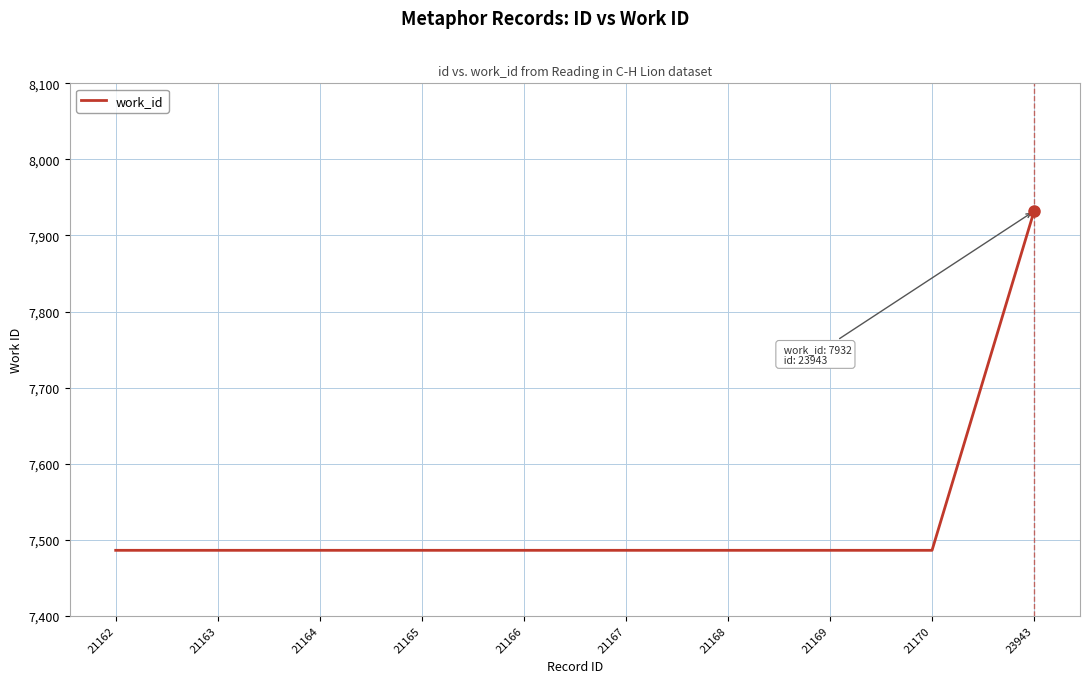

Reading left to right, extract all data points from this chart.

7486	7486	7486	7486	7486	7486	7486	7486	7486	7932